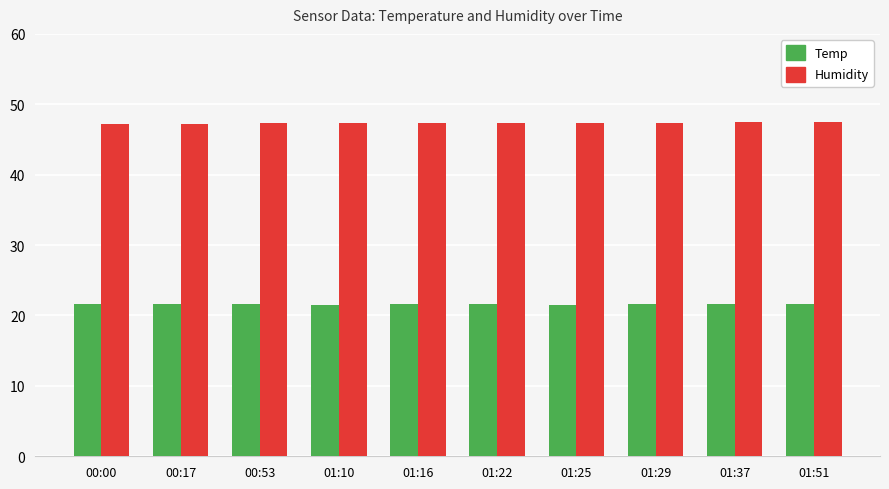

What is the difference between the highest and lowest values at 01:10?

25.8